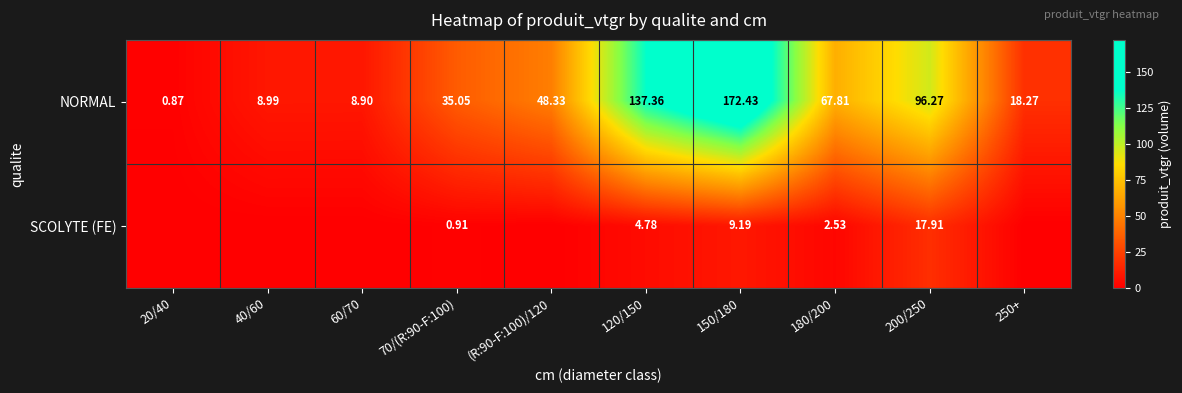

Is the value of SCOLYTE (FE) at 150/180 greater than the value of NORMAL at 70/(R:90-F:100)?

No